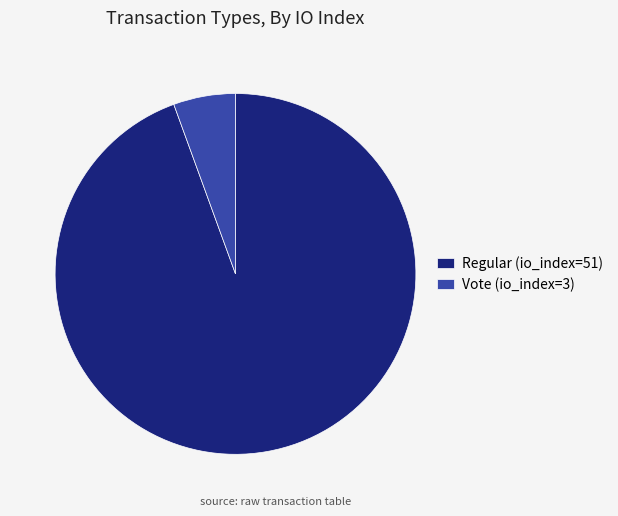

The Vote (io_index=3) slice represents 19% of the pie. True or false?

False